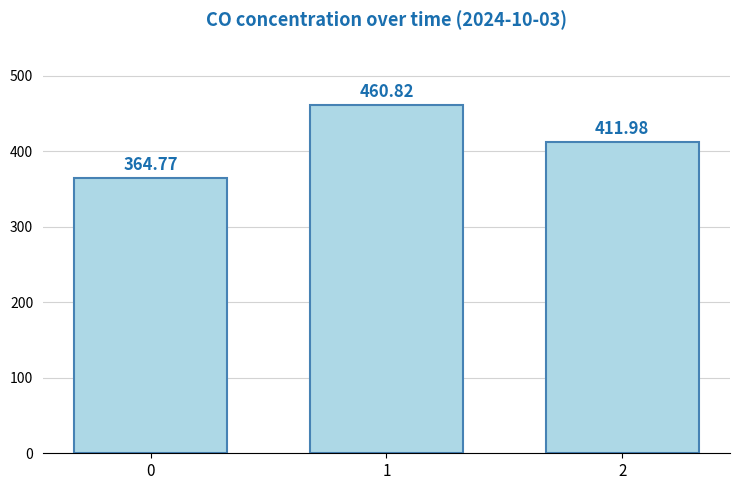

What is the ratio of the value at 2 to the value at 1?

0.9